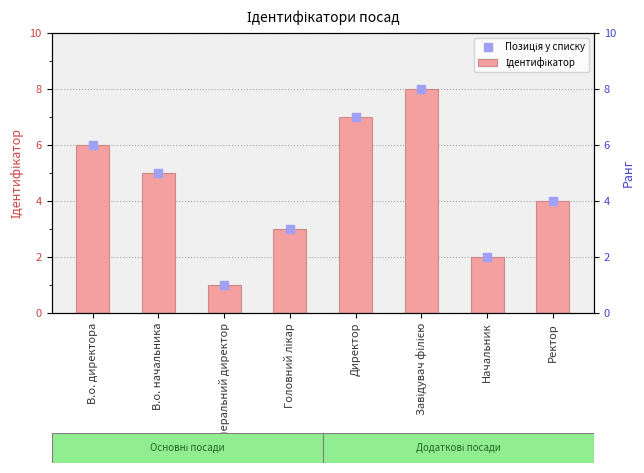

At which category is the sum across all series the highest?

Завідувач філією